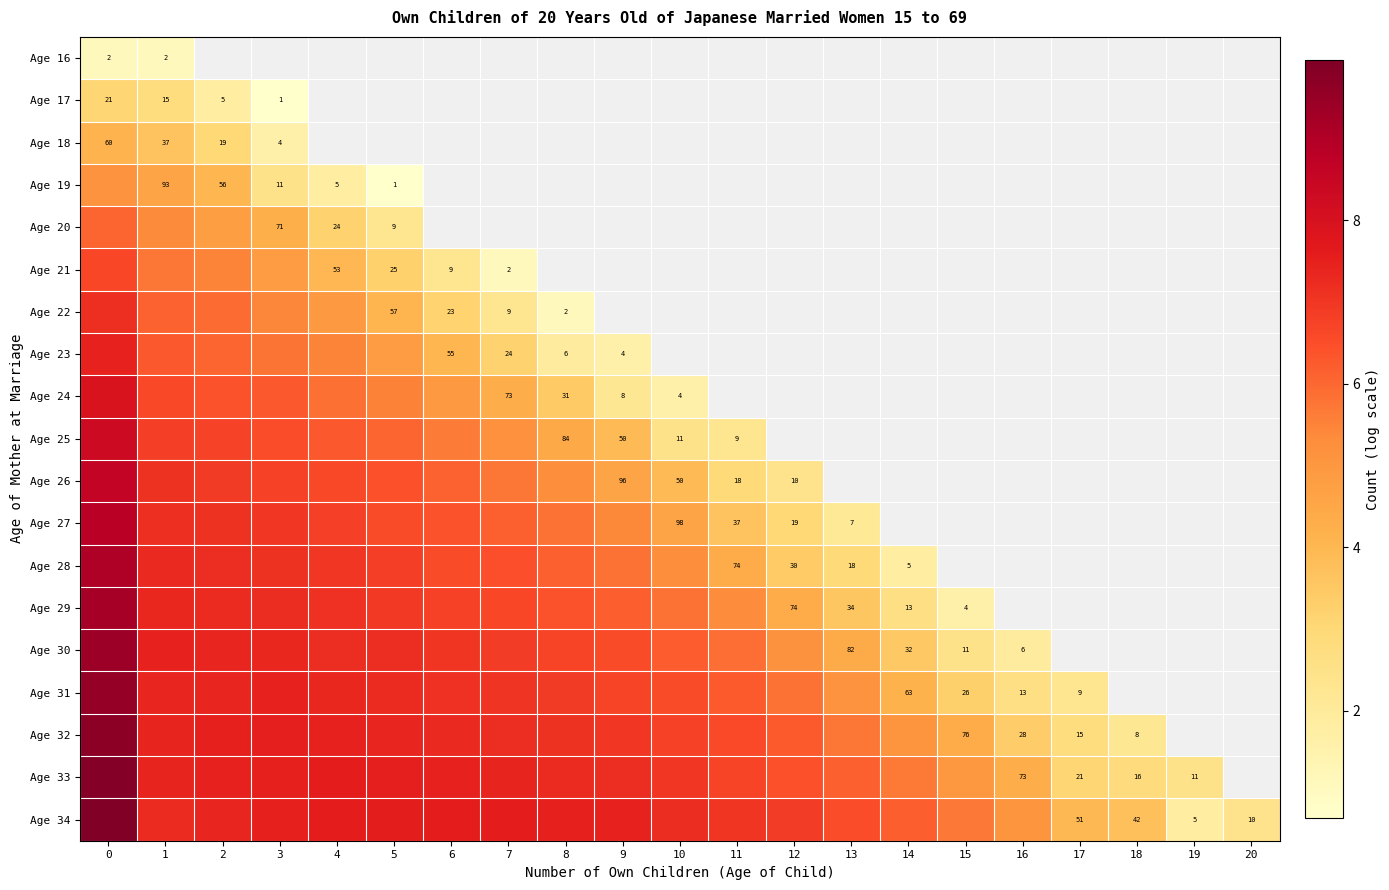

Rank the series by their maximum value, from highest to lowest.

Age 34, Age 33, Age 32, Age 31, Age 30, Age 29, Age 28, Age 27, Age 26, Age 25, Age 24, Age 23, Age 22, Age 21, Age 20, Age 19, Age 18, Age 17, Age 16